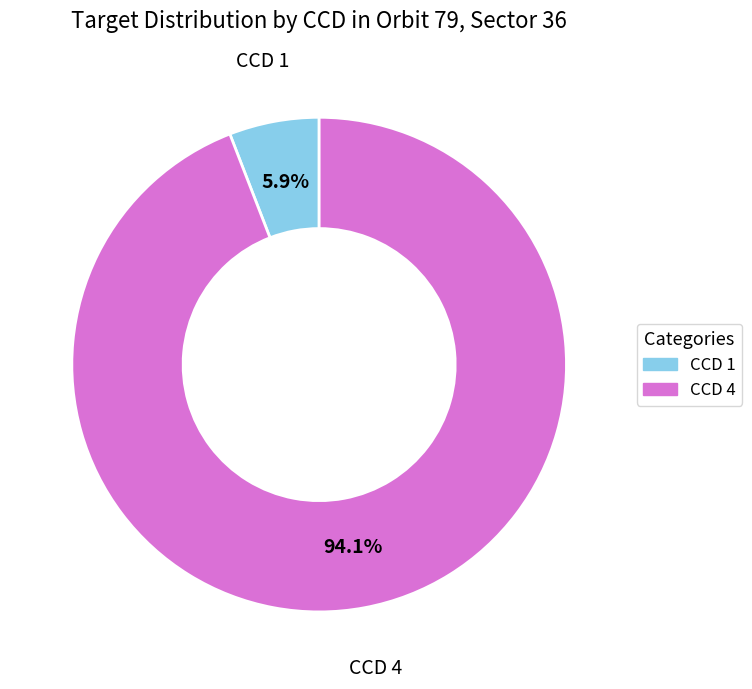

Is there any slice that represents more than half of the pie?

Yes